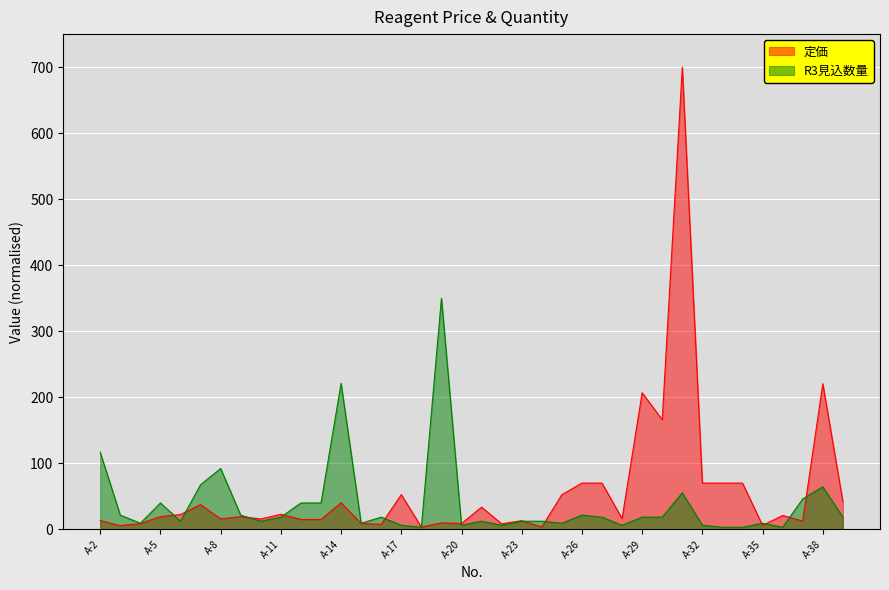

Reading right to left, extract all data points from this chart.

定価: A-39=42.0	A-38=220.5	A-37=12.6	A-36=21.0	A-35=6.0	A-34=70.0	A-33=70.0	A-32=70.0	A-31=700.0	A-30=165.9	A-29=206.8	A-28=16.3	A-27=70.0	A-26=70.0	A-25=52.5	A-24=3.5	A-23=13.1	A-22=8.4	A-21=33.6	A-20=8.8	A-19=9.8	A-18=3.5	A-17=52.5	A-16=7.7	A-15=8.8	A-14=40.2	A-13=14.9	A-12=14.9	A-11=22.8	A-10=15.8	A-9=19.2	A-8=15.8	A-7=37.4	A-6=22.4	A-5=19.2	A-4=8.8	A-3=5.6	A-2=13.3
R3見込数量: A-39=18.4	A-38=64.5	A-37=46.1	A-36=3.1	A-35=9.2	A-34=3.1	A-33=3.1	A-32=6.1	A-31=55.3	A-30=18.4	A-29=18.4	A-28=6.1	A-27=18.4	A-26=21.5	A-25=9.2	A-24=12.3	A-23=12.3	A-22=6.1	A-21=12.3	A-20=6.1	A-19=350.0	A-18=3.1	A-17=6.1	A-16=18.4	A-15=9.2	A-14=221.1	A-13=39.9	A-12=39.9	A-11=18.4	A-10=12.3	A-9=21.5	A-8=92.1	A-7=67.5	A-6=12.3	A-5=39.9	A-4=9.2	A-3=21.5	A-2=116.7